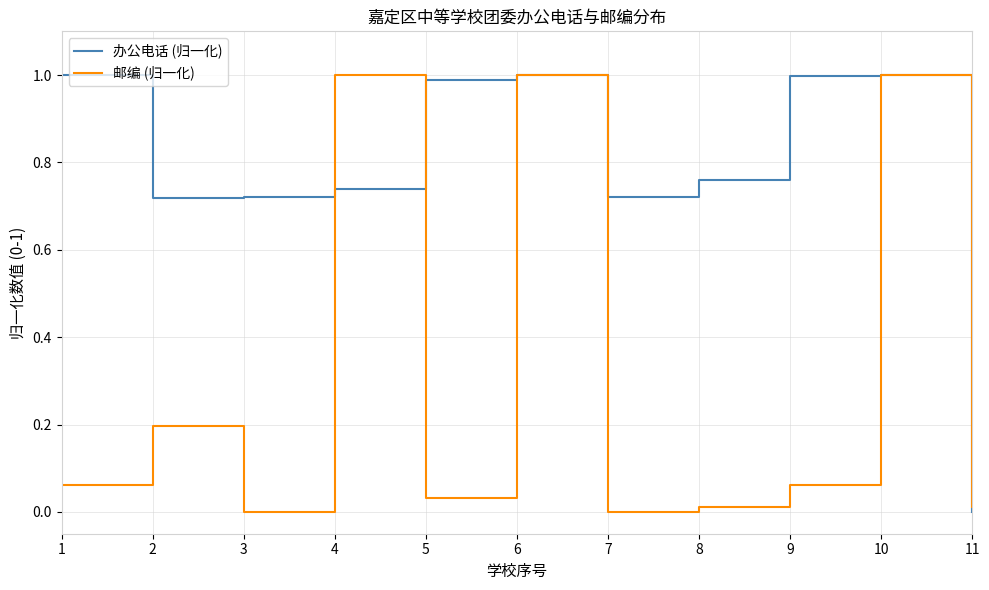

The 办公电话 (归一化) series shows 1.0 at 6. True or false?

True